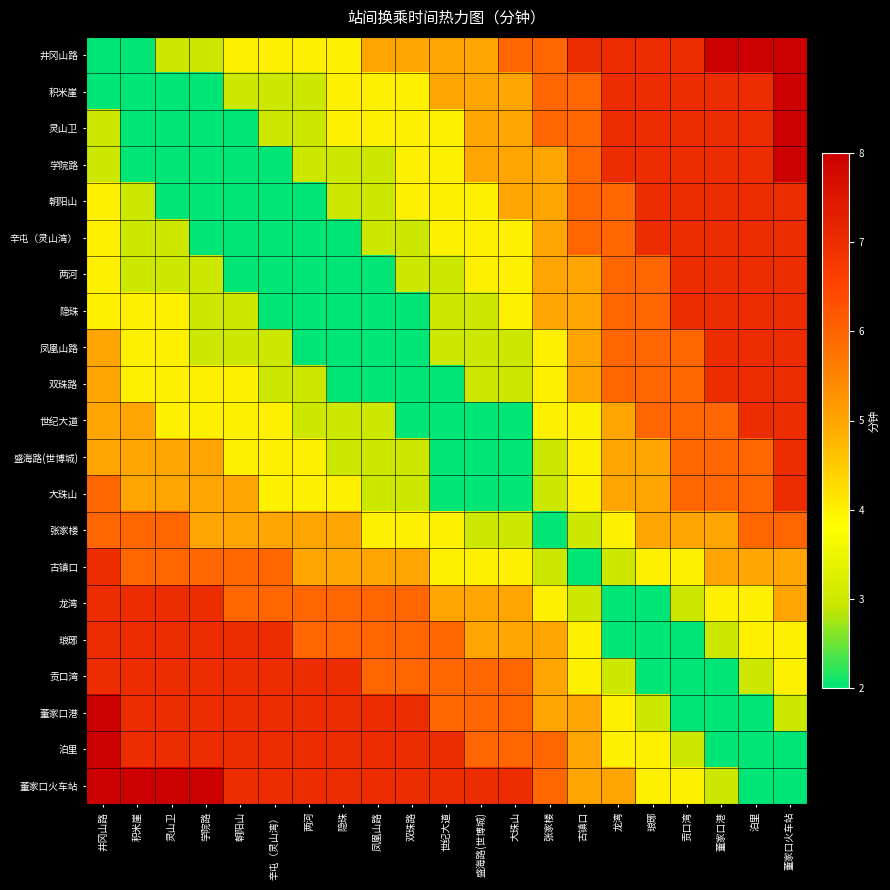

At how many categories does at least one series exceed 6?

20